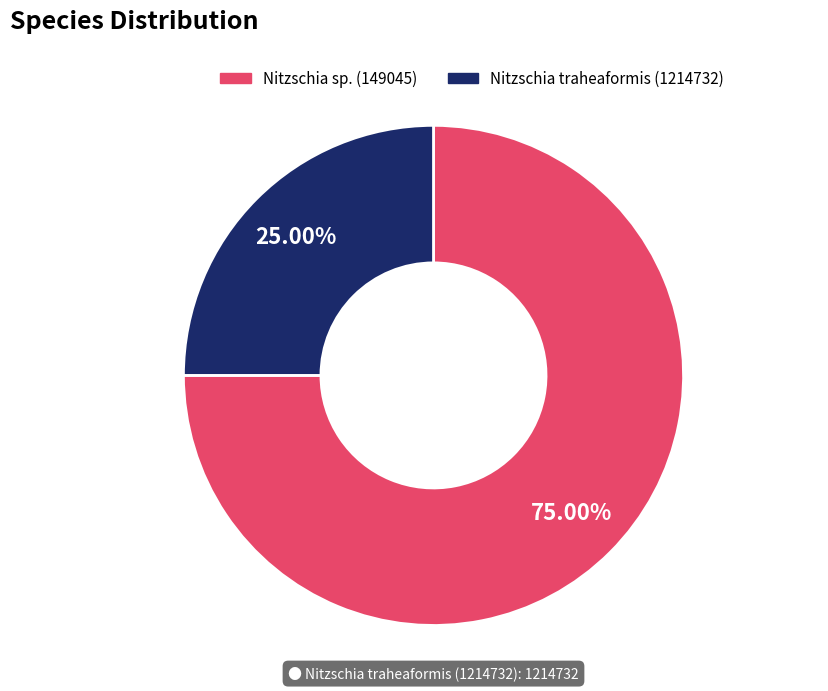

What is the smallest slice in the pie chart?

Nitzschia traheaformis (1214732)